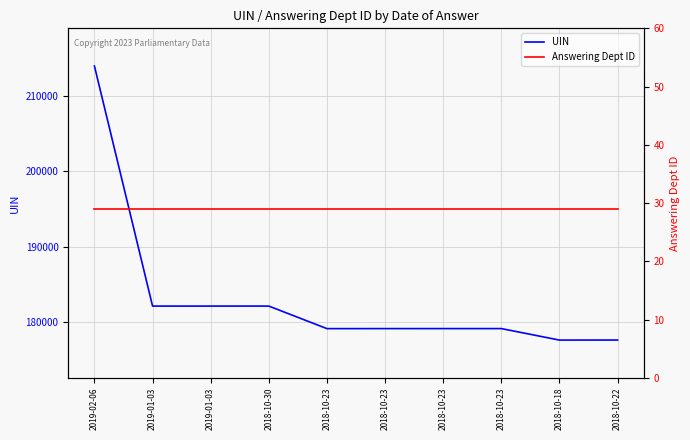

Which series has the widest spread of values?

UIN